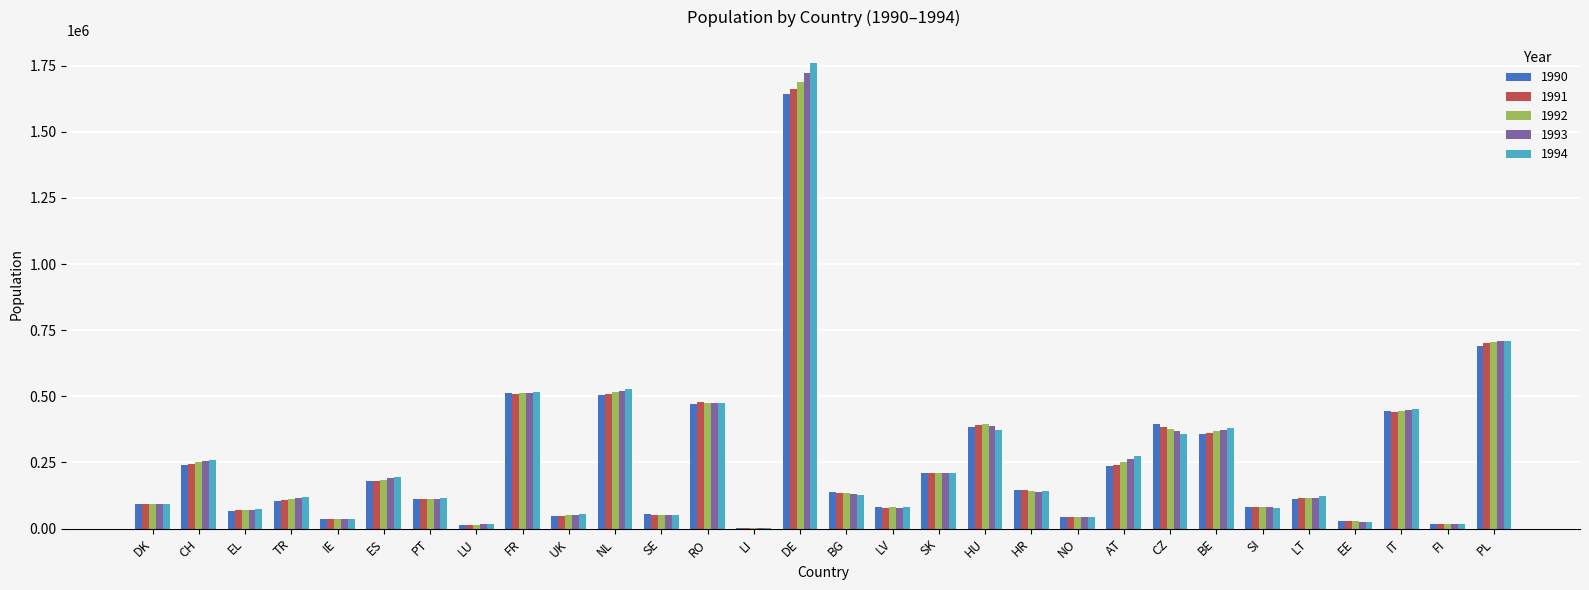

At which label does 1993 reach its peak?

DE